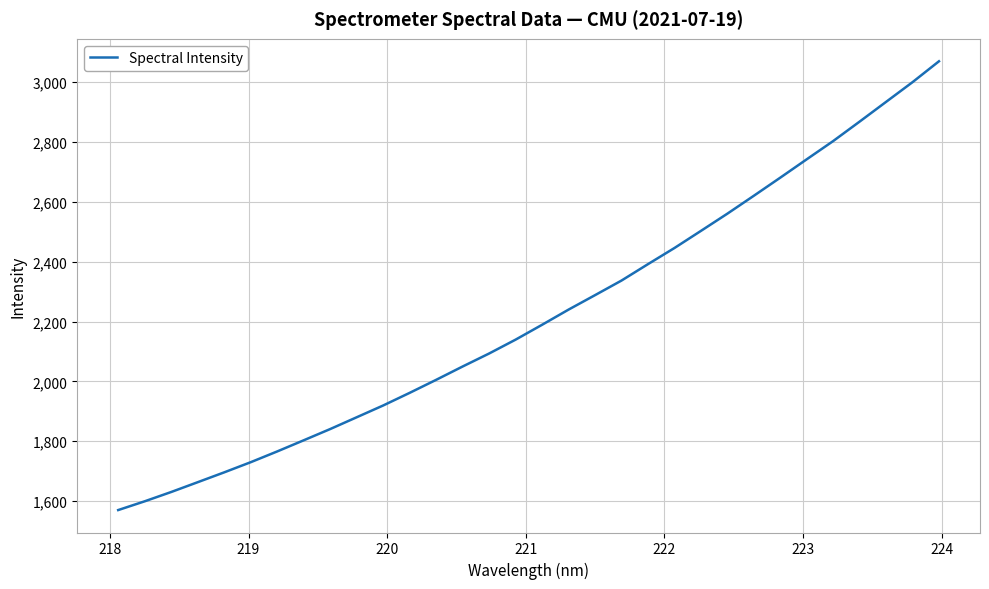

What is the greatest value displayed?

3070.1